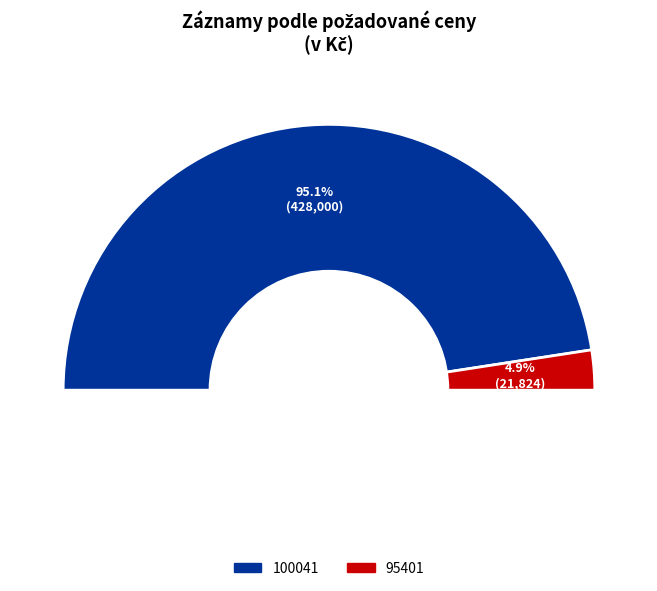

Which category accounts for the majority?

100041